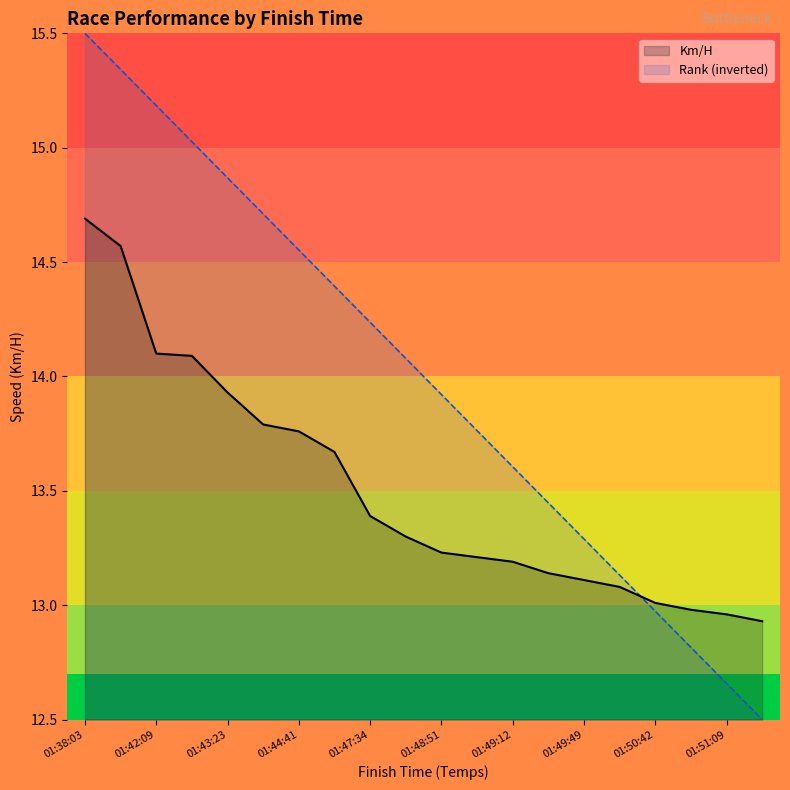

Reading left to right, what are all the values shown in this chart?

Km/H: 14.7	14.6	14.1	14.1	13.9	13.8	13.8	13.7	13.4	13.3	13.2	13.2	13.2	13.1	13.1	13.1	13.0	13.0	13.0	12.9
Rank (inverted): 15.5	15.3	15.2	15.0	14.9	14.7	14.6	14.4	14.2	14.1	13.9	13.8	13.6	13.4	13.3	13.1	13.0	12.8	12.7	12.5